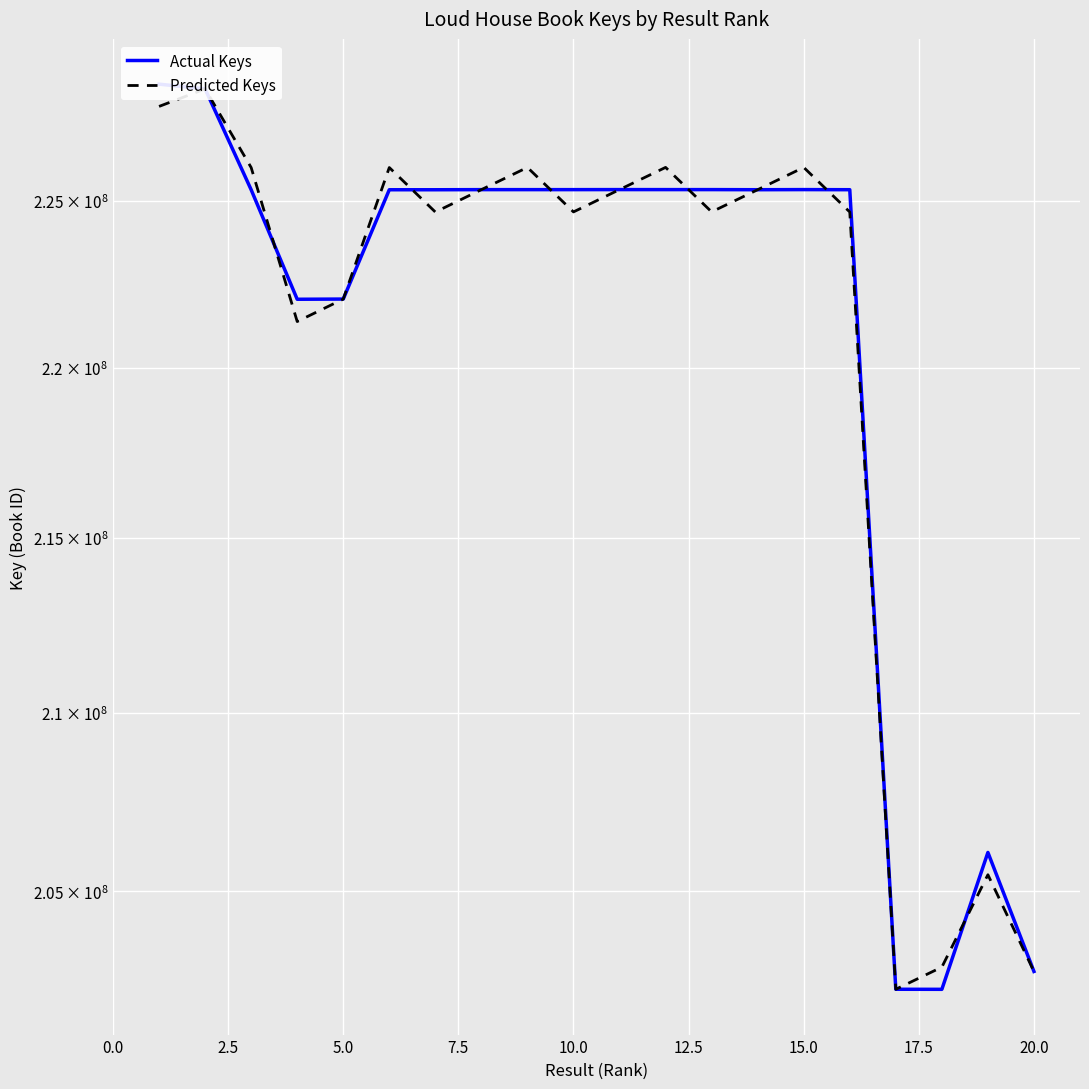

Which series has the largest range (max minus min)?

Actual Keys